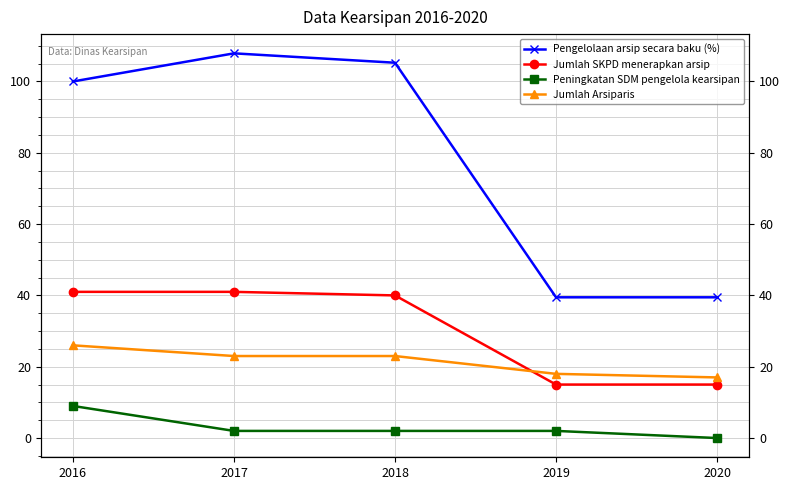

True or false: Peningkatan SDM pengelola kearsipan and Jumlah SKPD menerapkan arsip cross at least once.

False